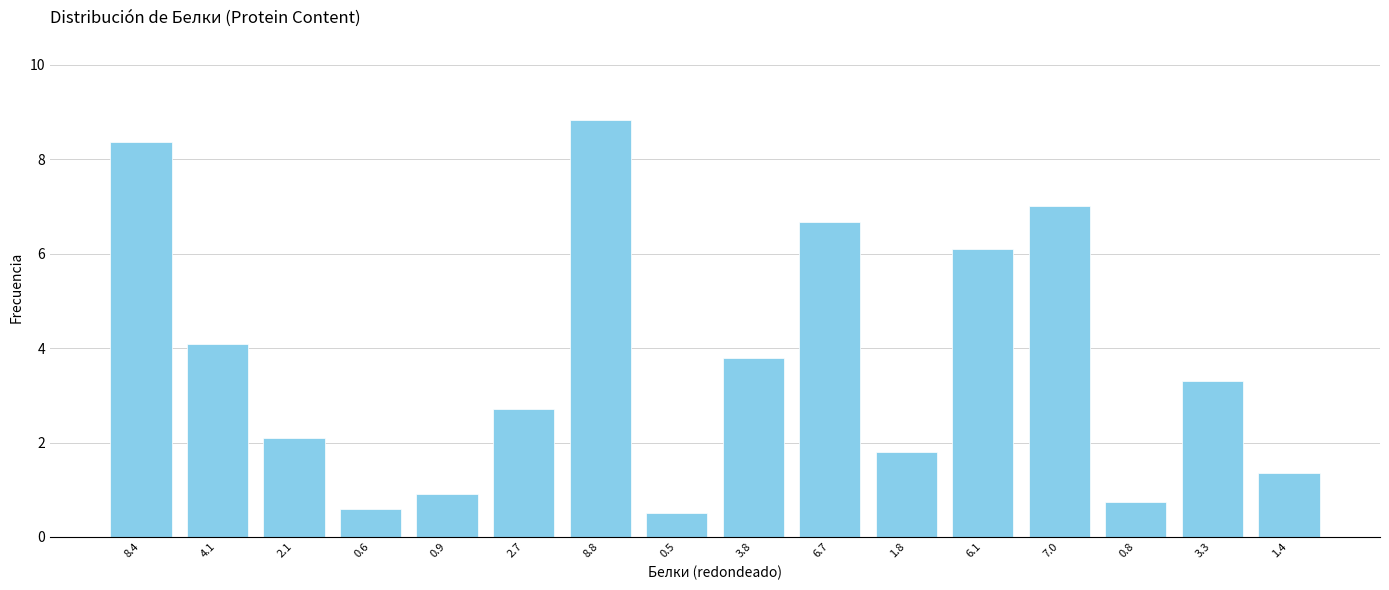

Reading left to right, what are all the values shown in this chart?

8.4	4.1	2.1	0.6	0.9	2.7	8.8	0.5	3.8	6.7	1.8	6.1	7.0	0.8	3.3	1.4